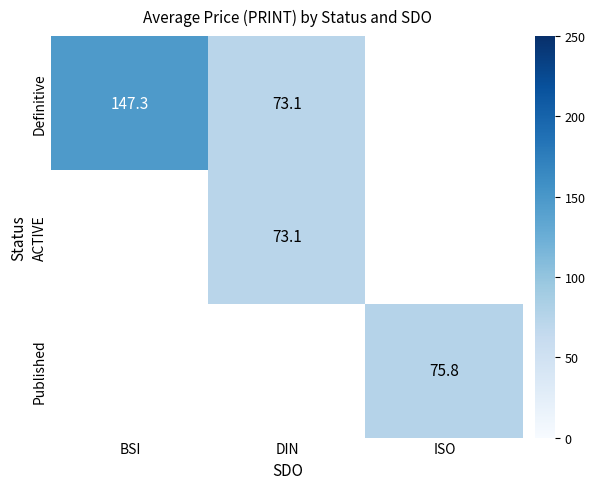

How many distinct data groups are displayed?

3